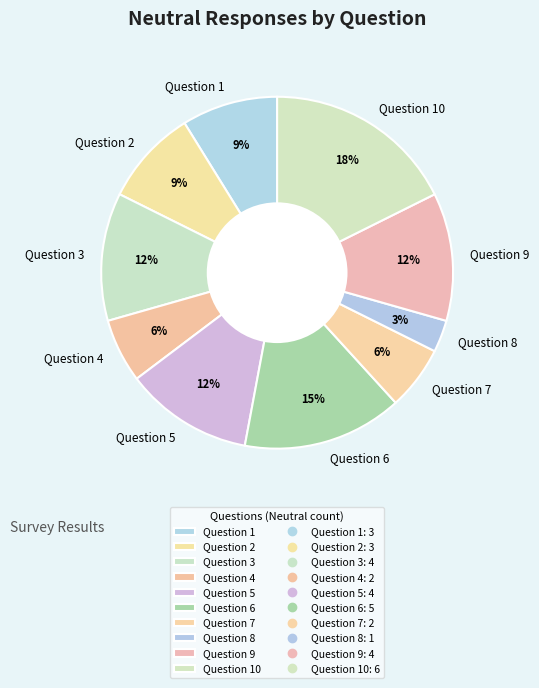

Do Question 9 and Question 5 together represent more than half of the pie?

No